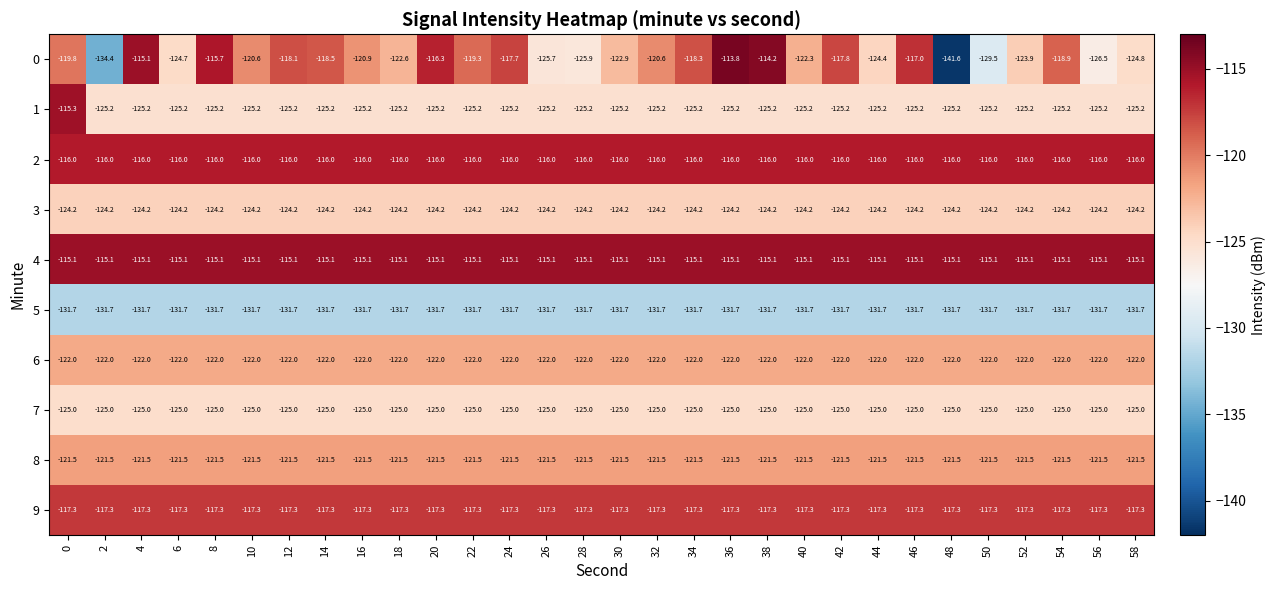

Which series has the largest total across all categories?

4